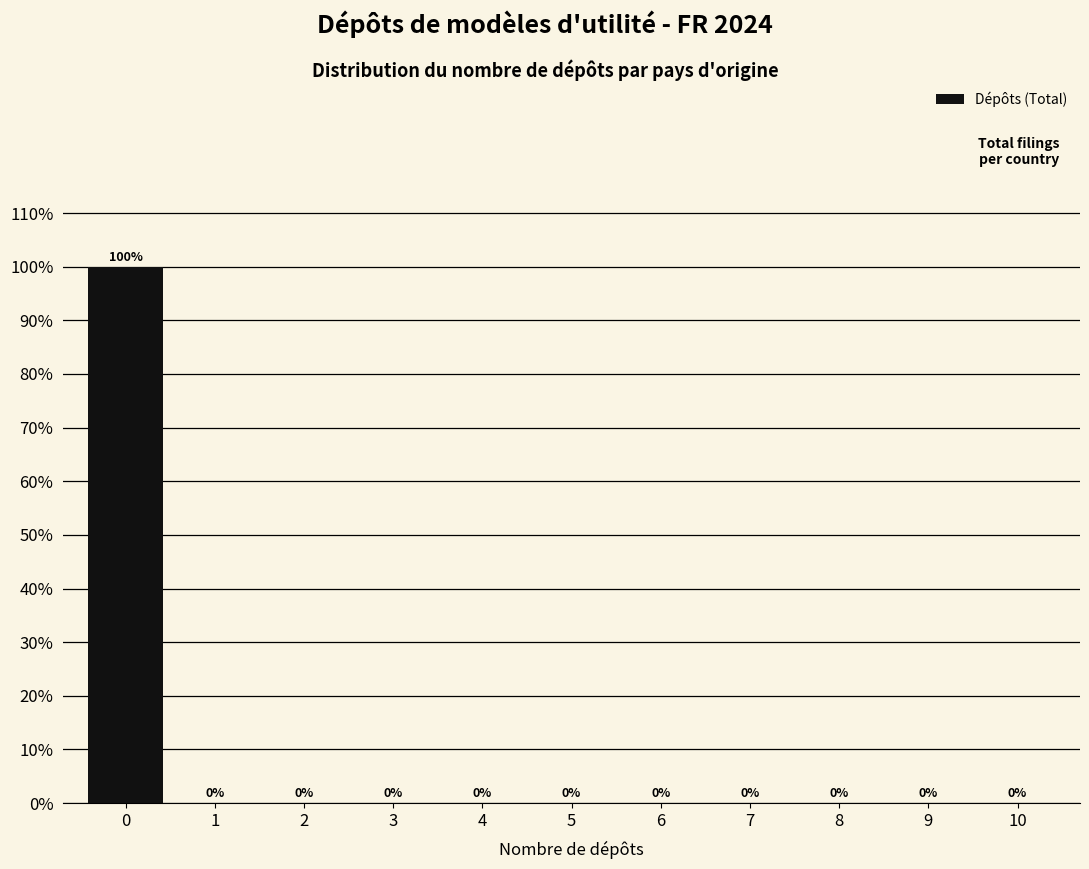

Are the bars horizontal?

No